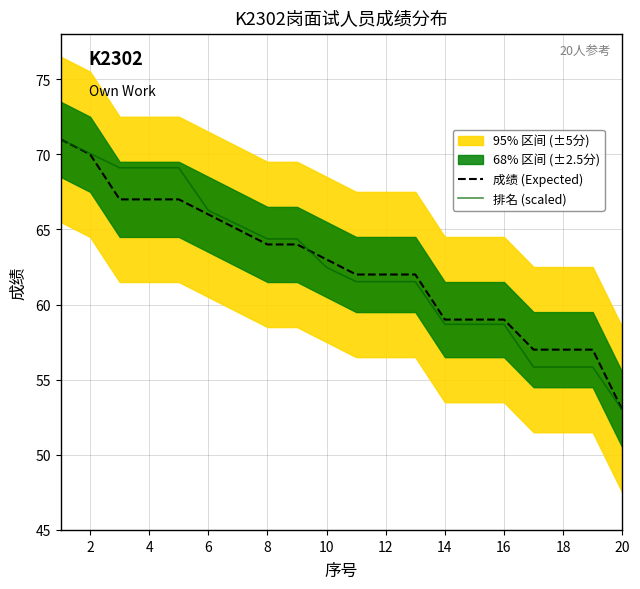

Reading left to right, list all the values displayed in this chart.

成绩 (Expected): 71.0	70.0	67.0	67.0	67.0	66.0	65.0	64.0	64.0	63.0	62.0	62.0	62.0	59.0	59.0	59.0	57.0	57.0	57.0	53.0
排名 (scaled): 71.0	70.1	69.1	69.1	69.1	66.3	65.3	64.4	64.4	62.5	61.5	61.5	61.5	58.7	58.7	58.7	55.8	55.8	55.8	53.0